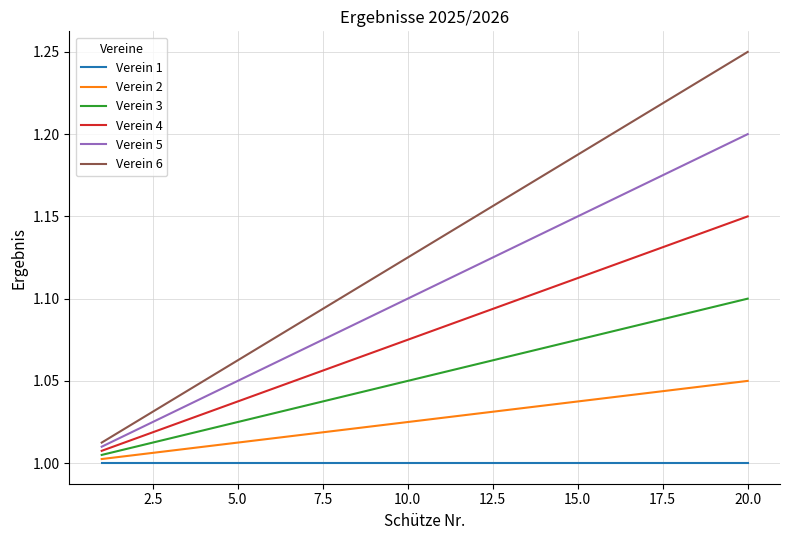

Which series has the widest spread of values?

Verein 6